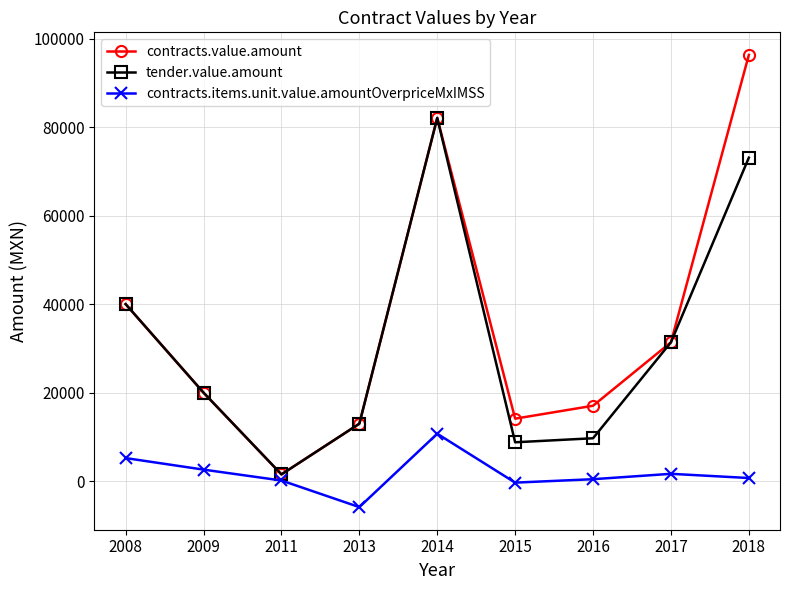

How many categories are shown in the chart?

9